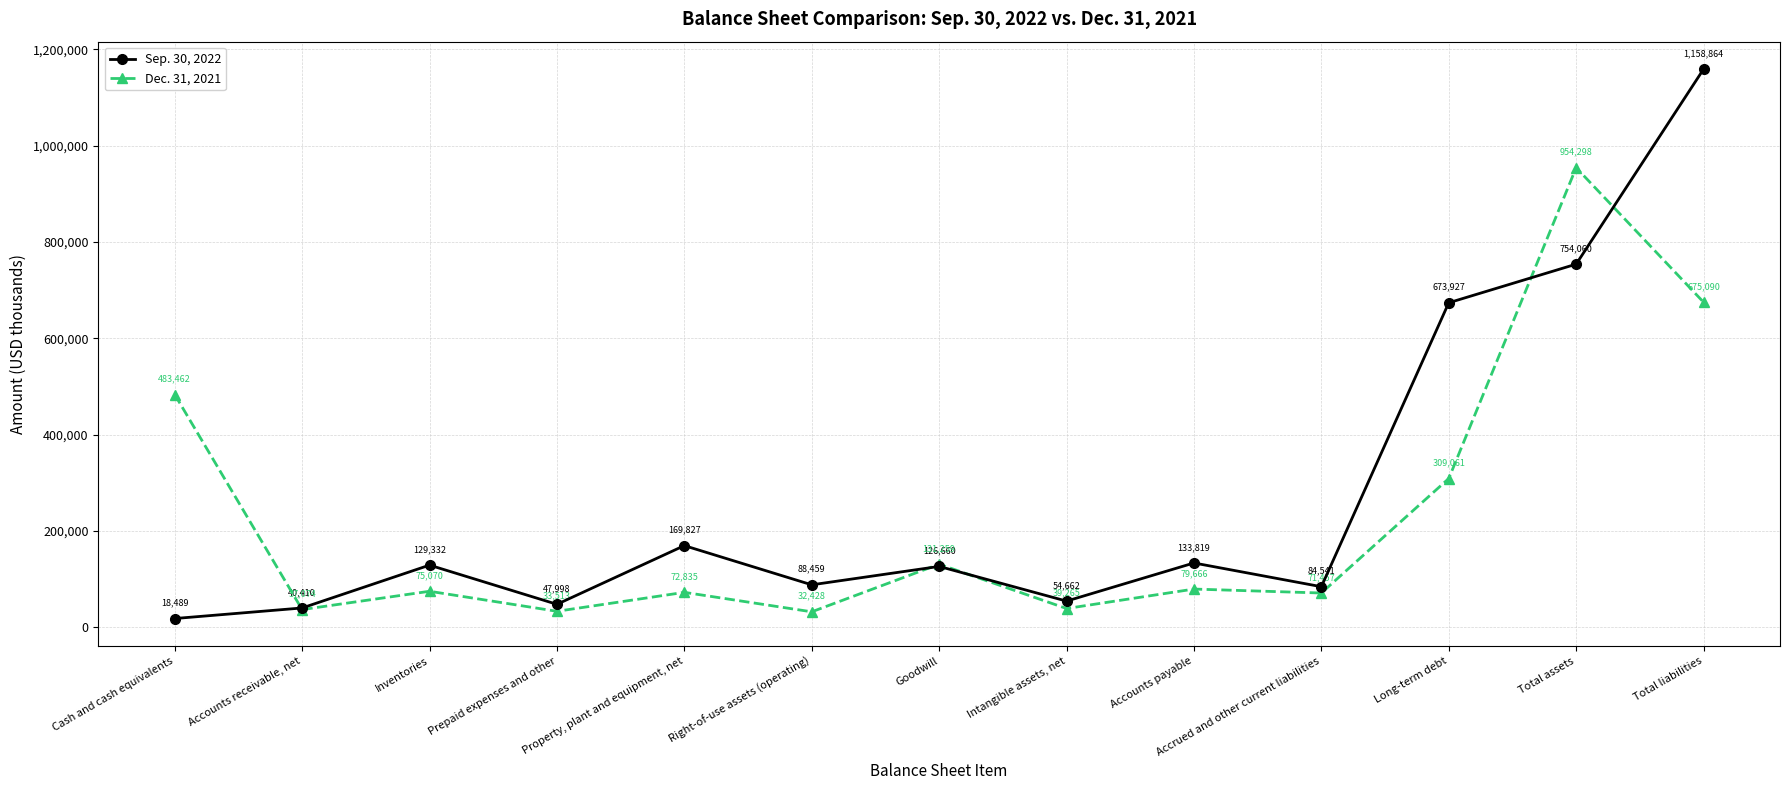

What are all the series names shown in the legend?

Sep. 30, 2022, Dec. 31, 2021